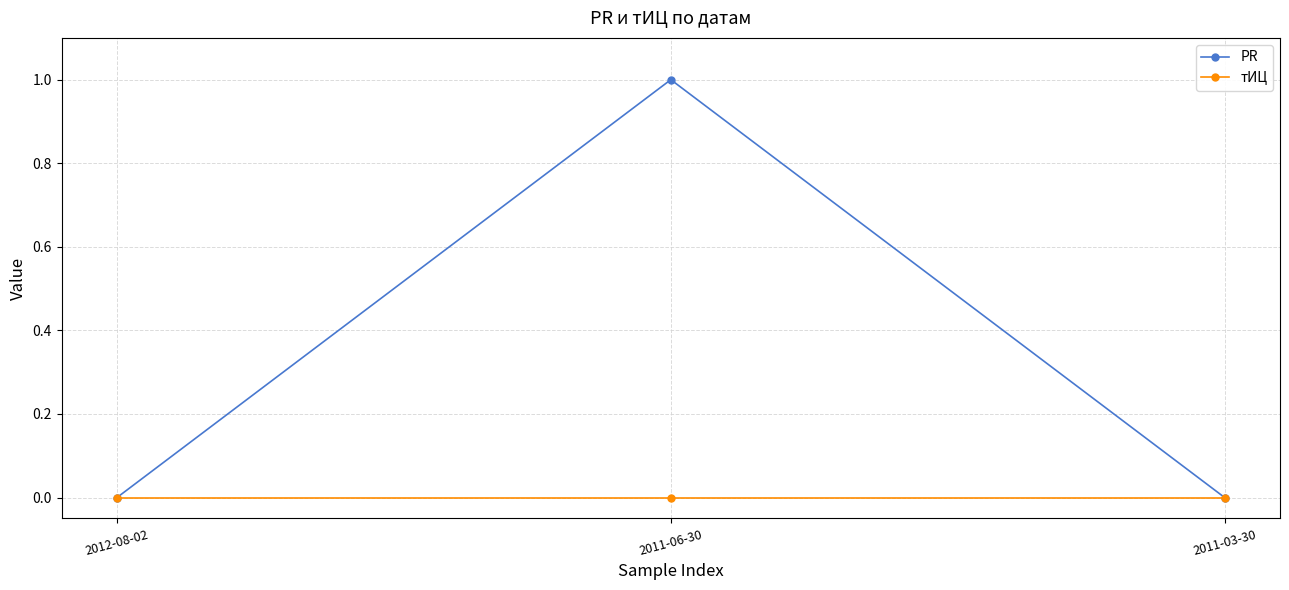

Count the number of categories in the chart.

3